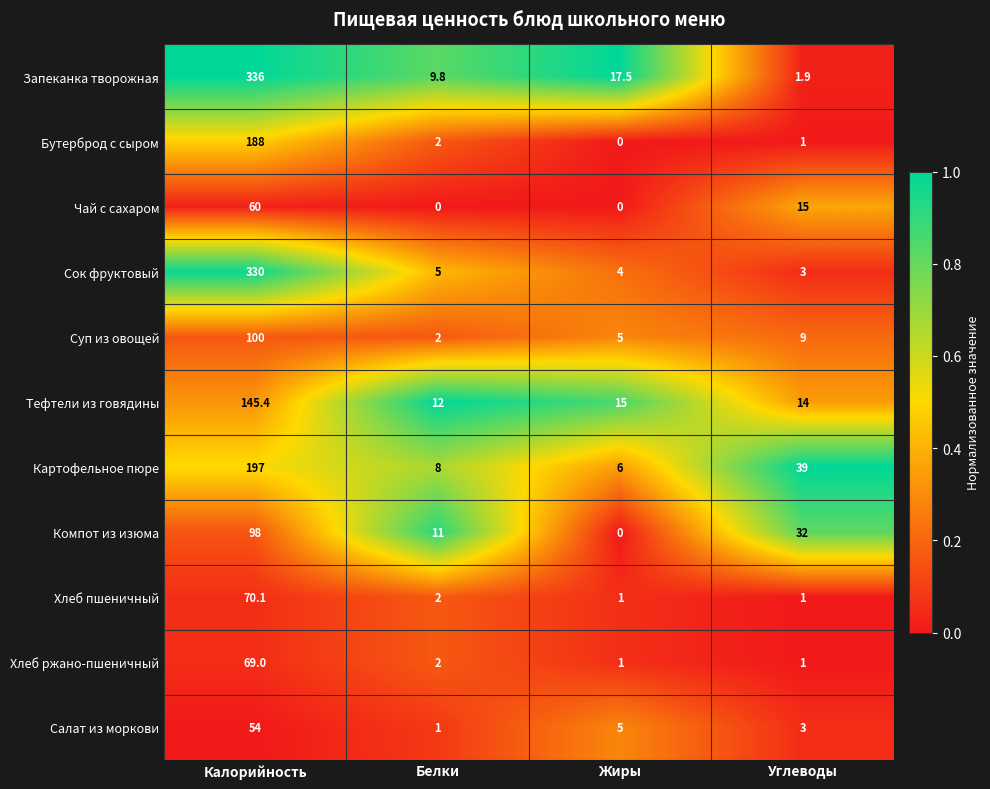

Which series has the largest total across all categories?

Запеканка творожная